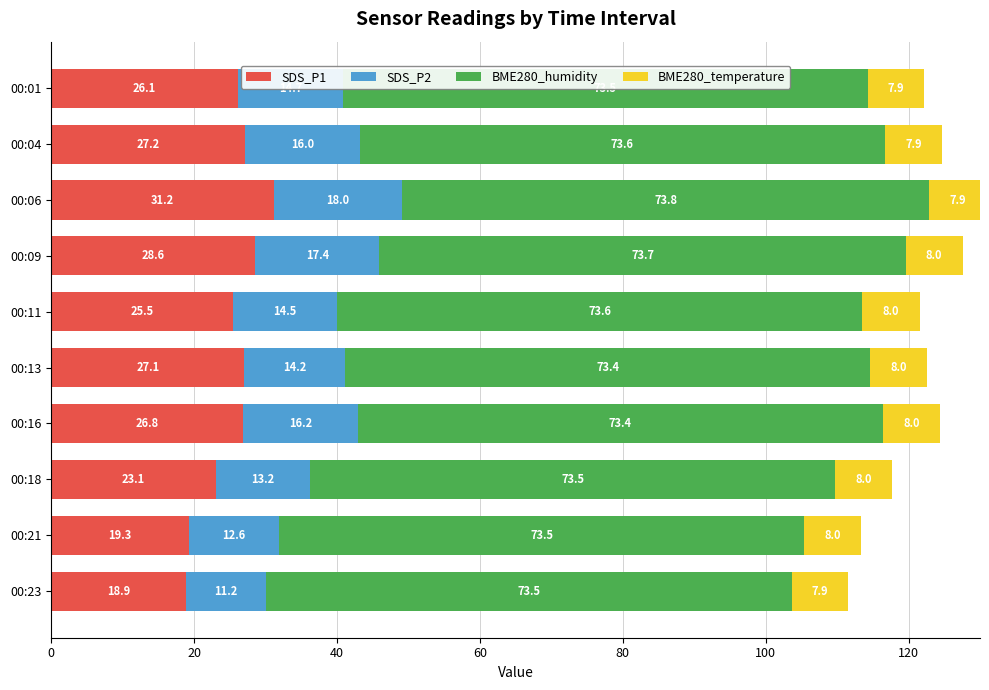

At which label is SDS_P1 closest to 25?

00:11